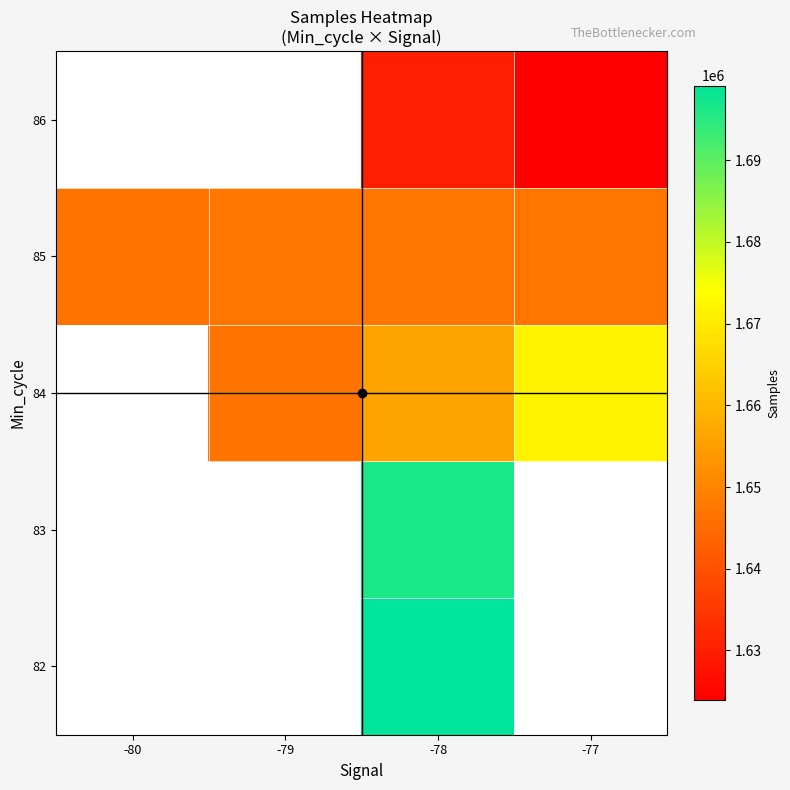

At which category does the chart reach its peak across all series?

-78